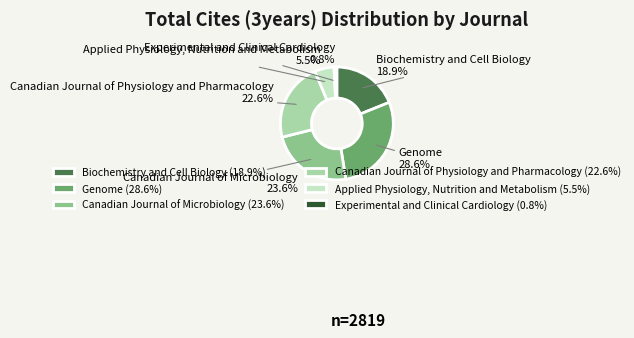

Count the number of slices in the pie.

6